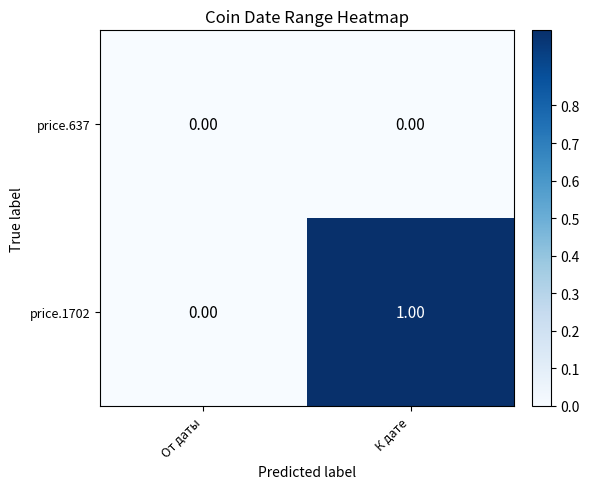

Which series has the largest total across all categories?

price.1702